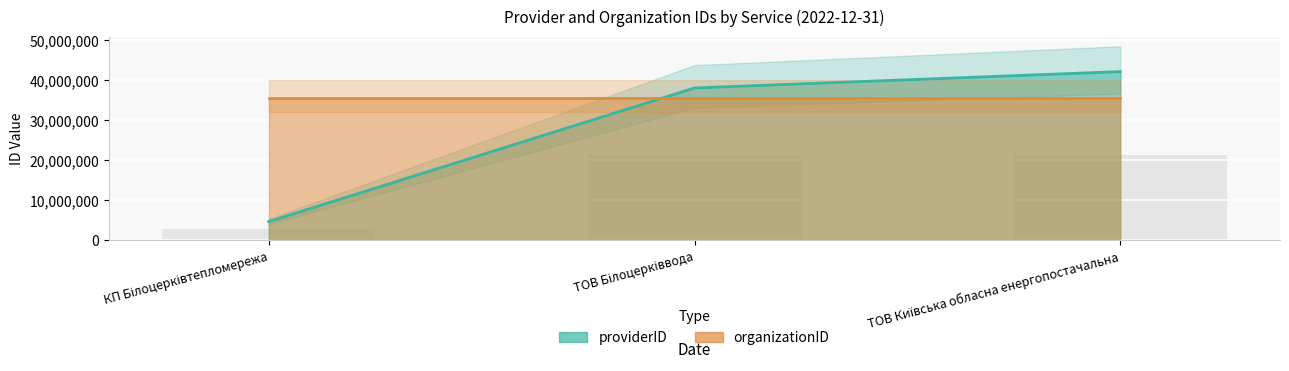

True or false: providerID line has a value of 4654336 at КП Білоцерківтепломережа.

True